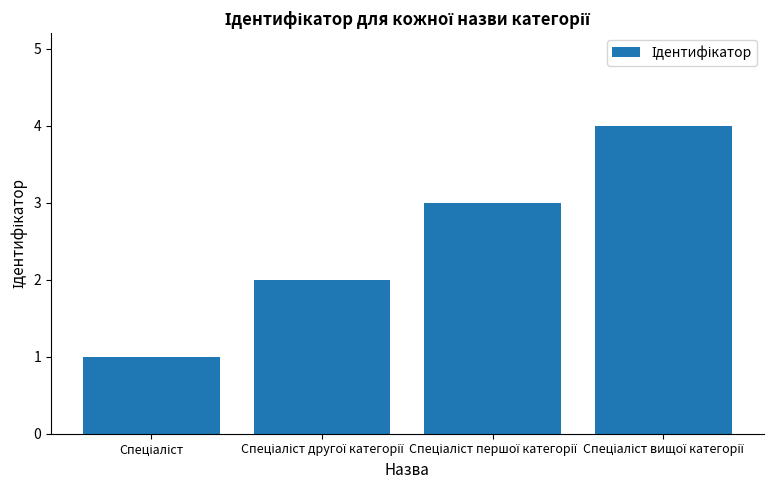

How many distinct data groups are displayed?

1